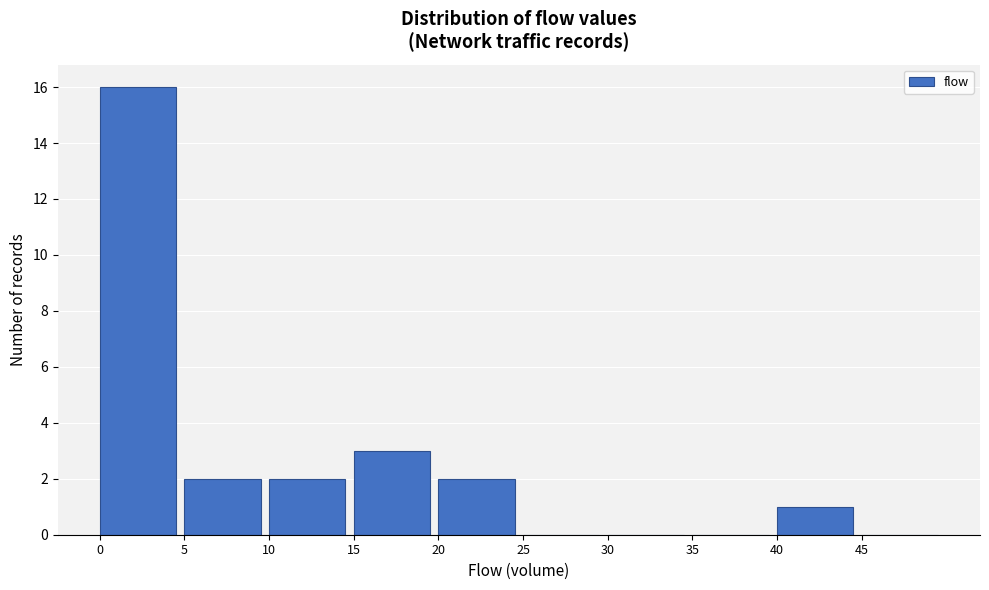

How tall is the bar that spans 40 to 45 on the x-axis? The values are not printed on the chart, so give them approximately, as read against the axis.

1